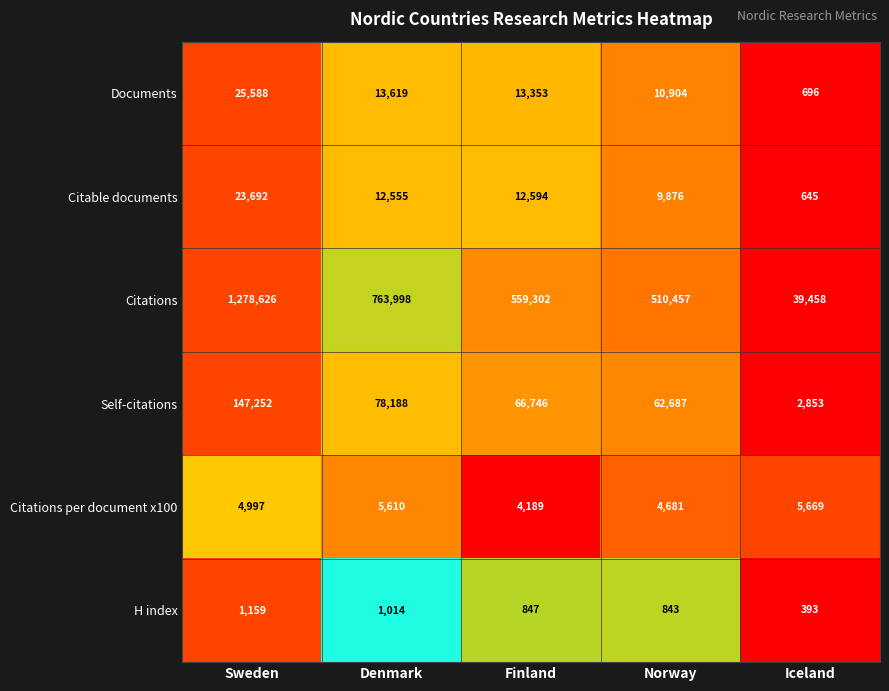

How many data points does each series have?

5